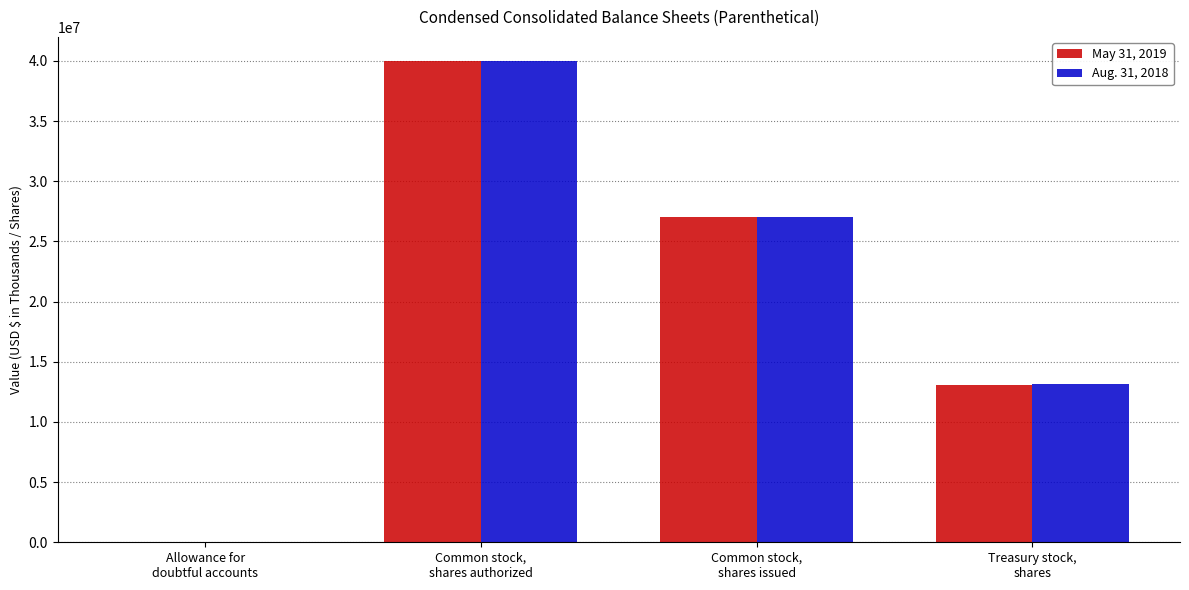

How many data points does each series have?

4